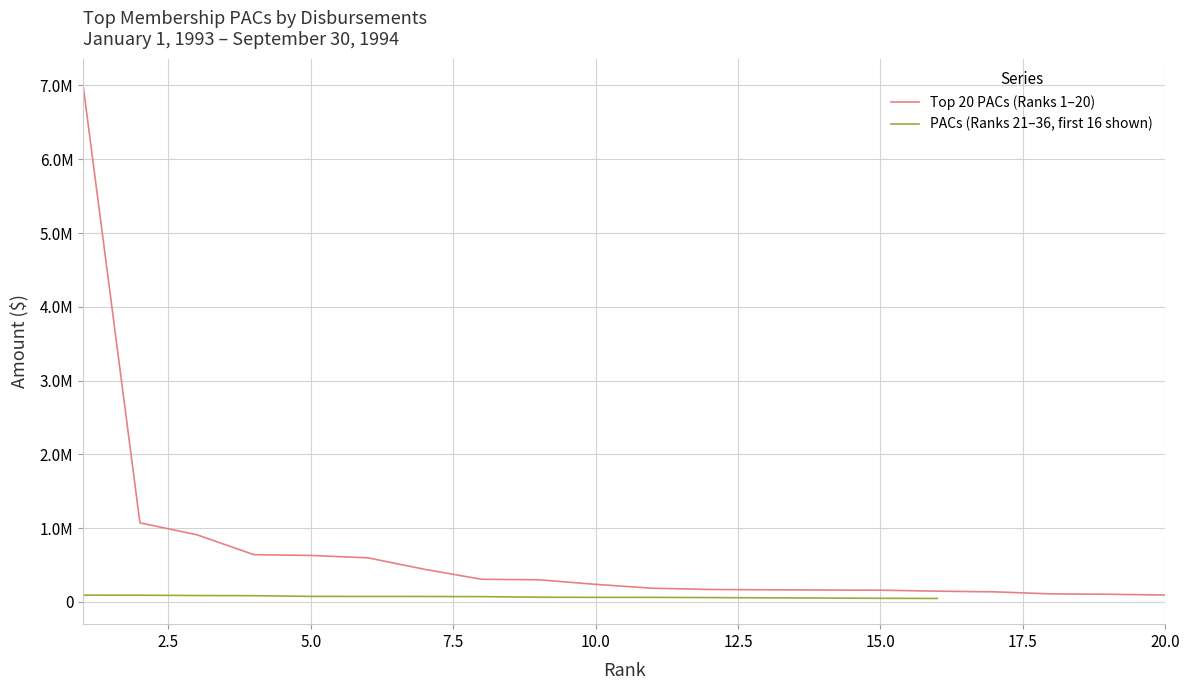

Rank the categories by value from lowest to highest.

20, 19, 18, 17, 16, 15, 14, 13, 12, 11, 10, 9, 8, 7, 6, 5, 4, 3, 2, 1